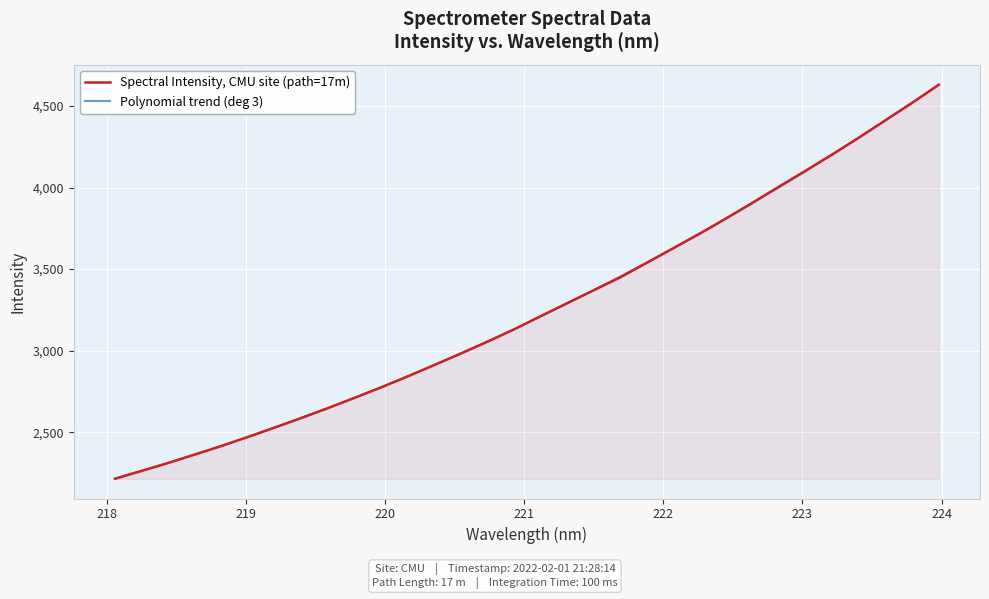

What is the difference between the maximum and minimum values in the Polynomial trend (deg 3) series?

2417.1